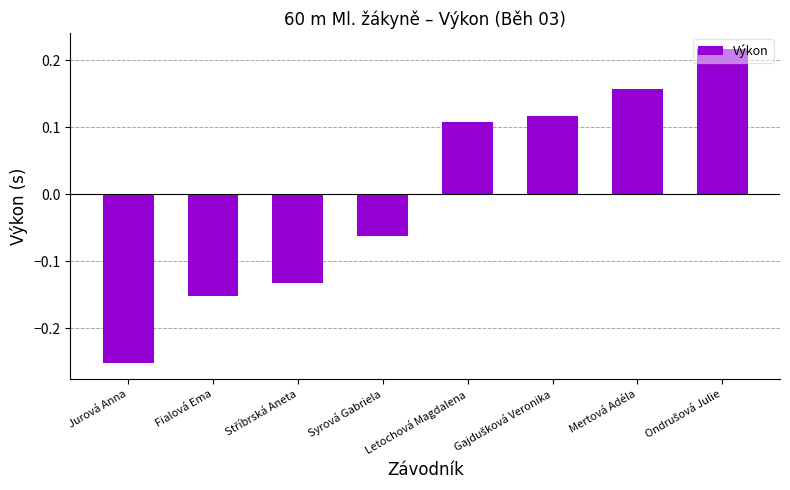

How many values are below zero?

4